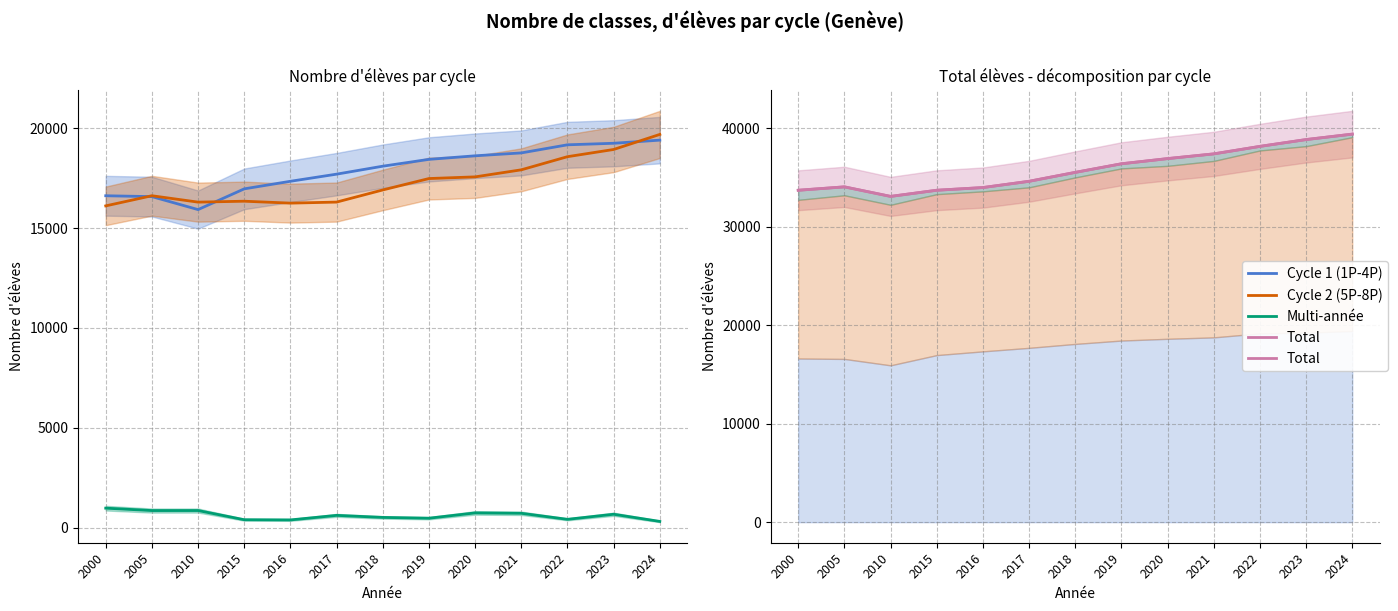

The value of Multi-année at 2005 is 1133. True or false?

False